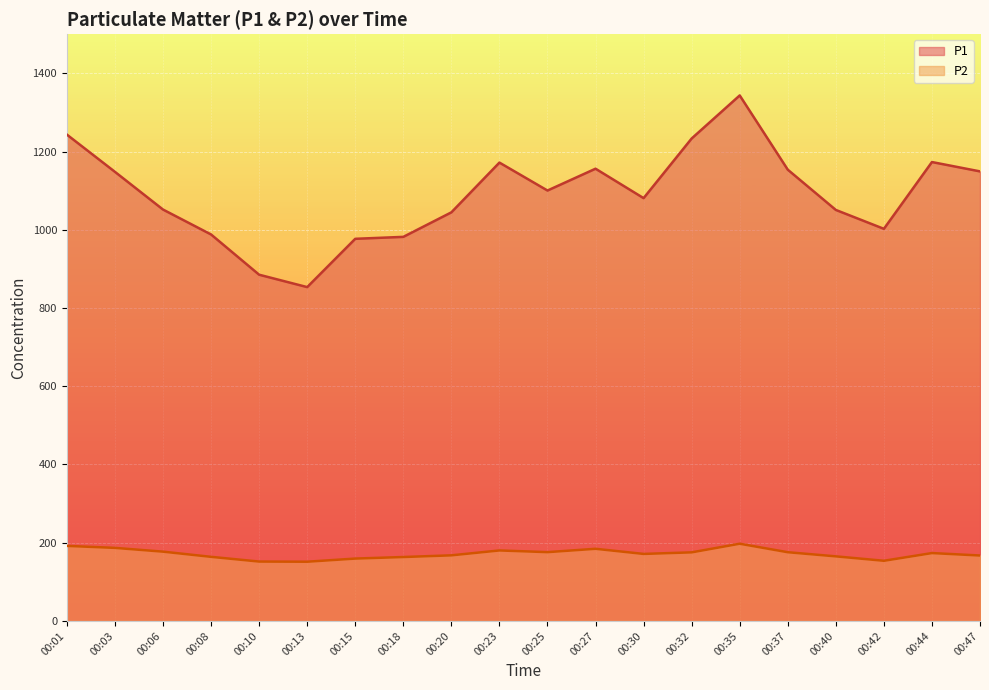

List the series in order of their peak value, lowest first.

P2, P1